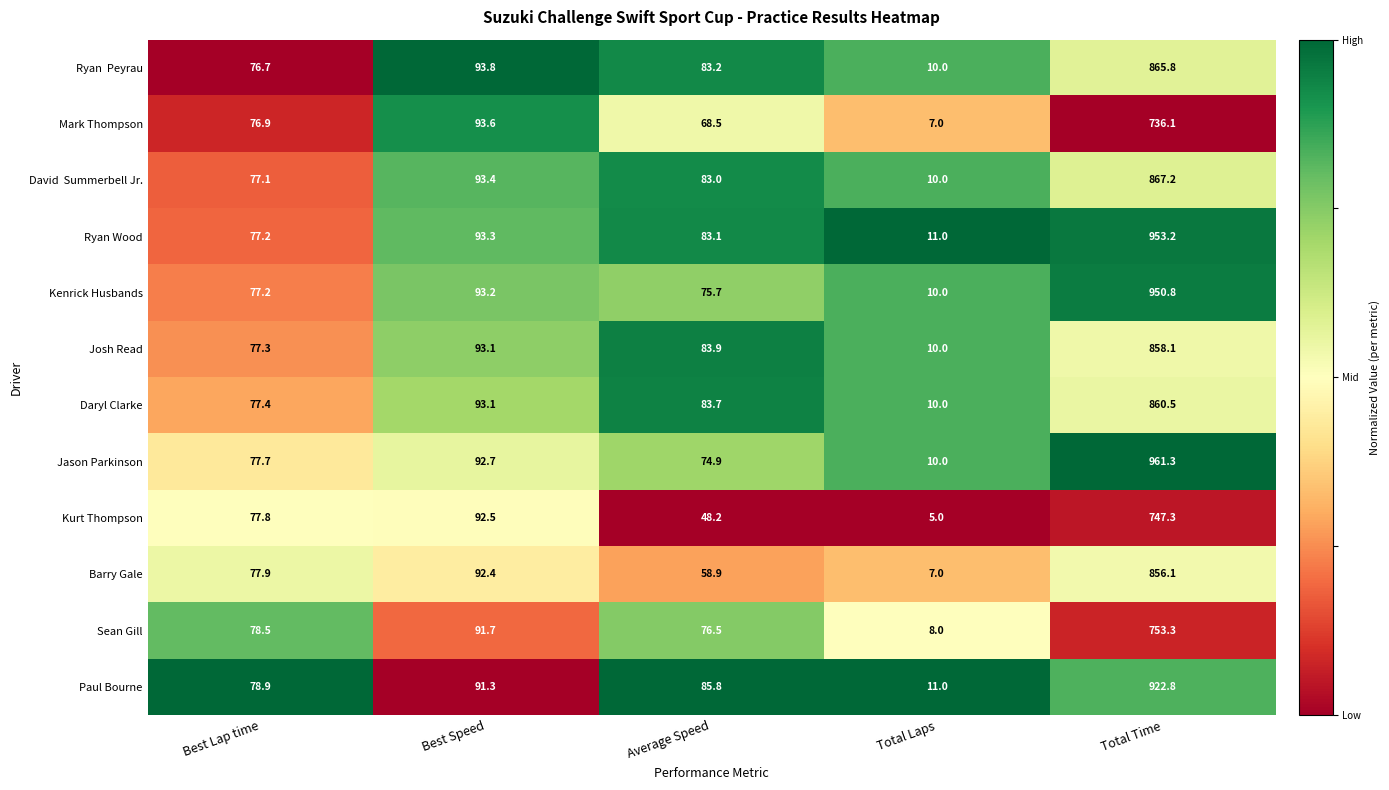

What is the difference between the highest and lowest values at Average Speed?

37.6